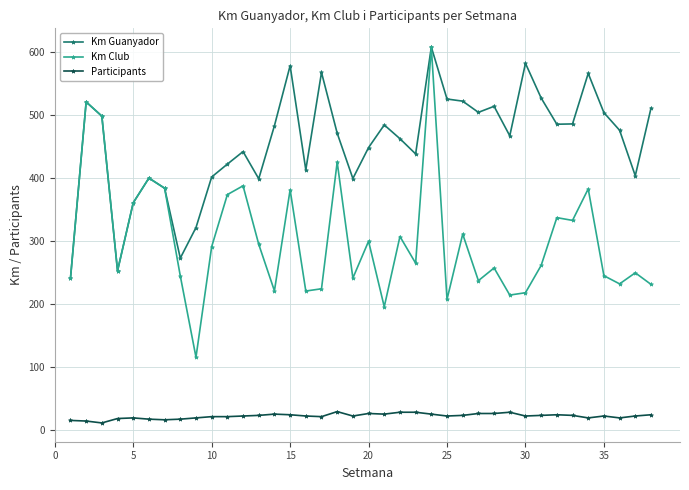

True or false: Km Club and Participants intersect in this chart.

False